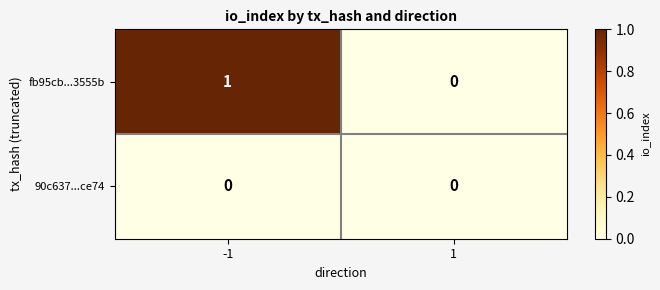

Is it true that fb95cb...3555b equals 1 at -1?

True